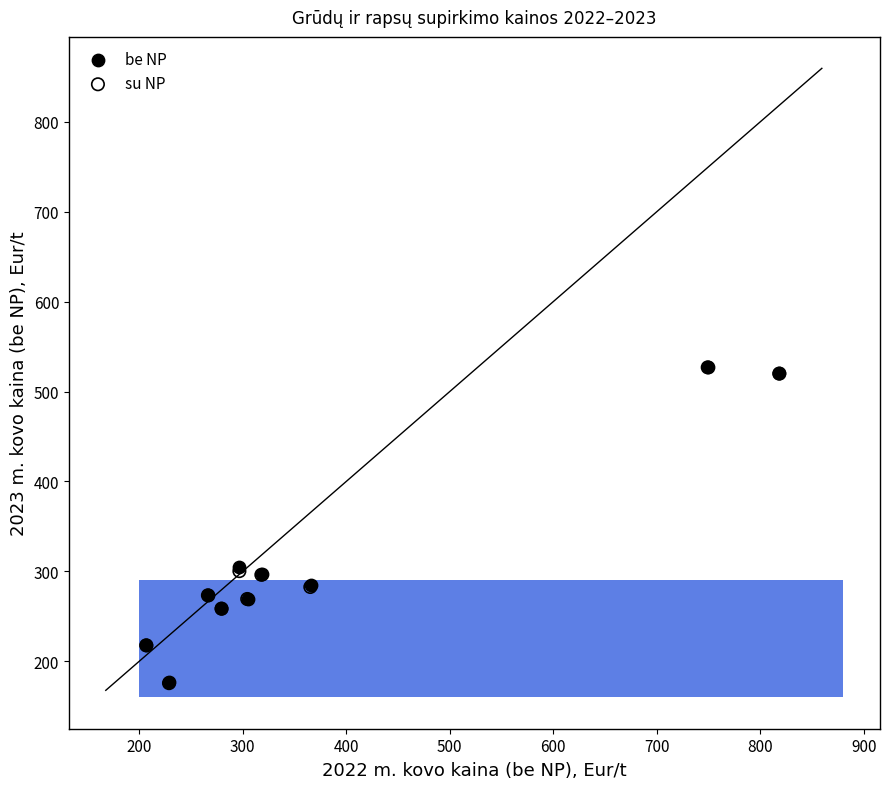

Which series has the widest spread of Y values?

su NP